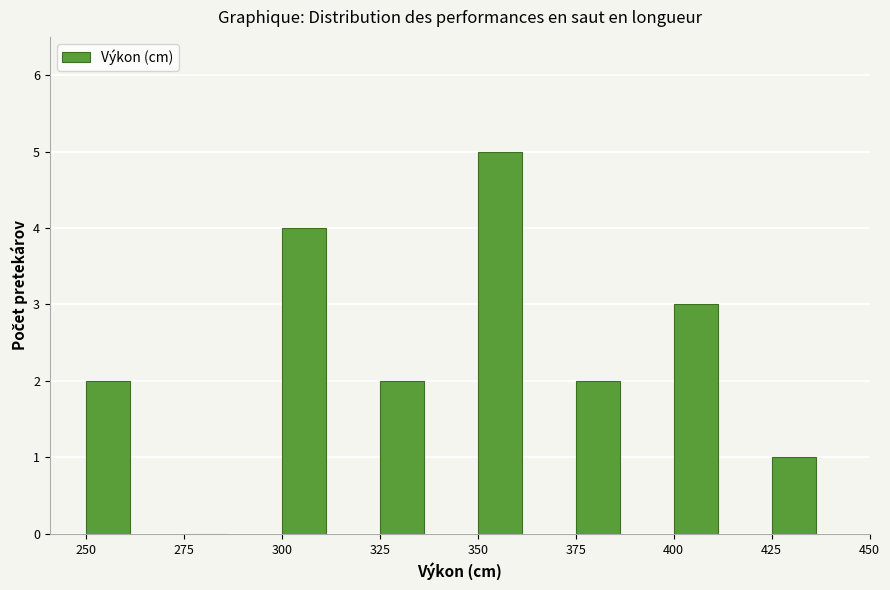

Reading left to right, list every bar in this chart as the range it spans on the x-axis followed by its height. The values are not printed on the chart, so give them approximately, as read against the axis.

250 to 275: 2
275 to 300: 0
300 to 325: 4
325 to 350: 2
350 to 375: 5
375 to 400: 2
400 to 425: 3
425 to 450: 1